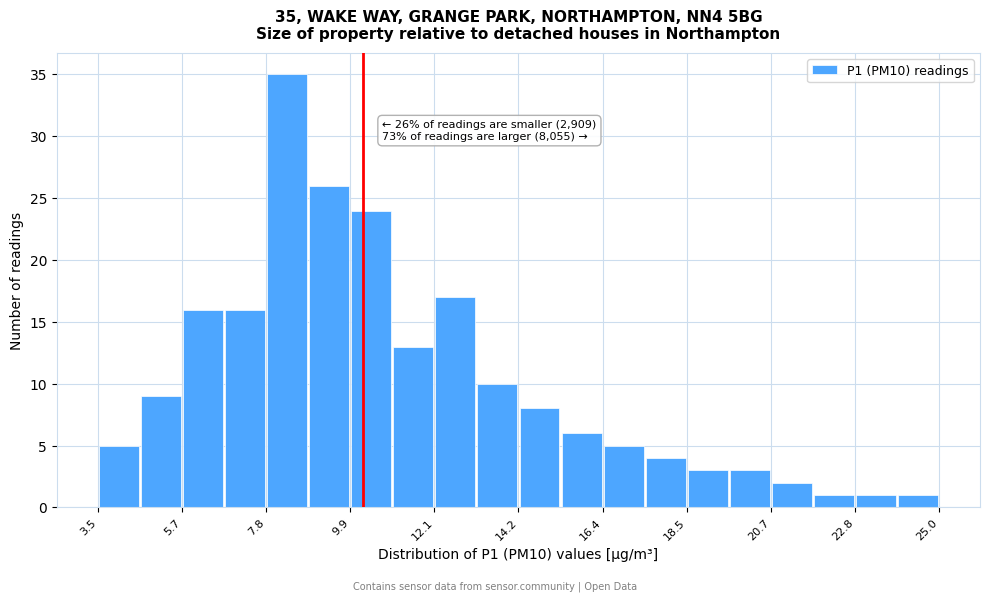

Read against the x-axis, roughly where is the centre of the tallest bar?

8.5